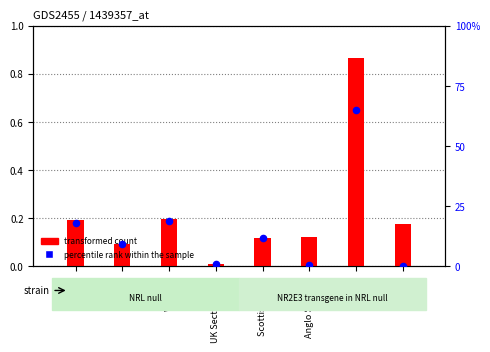

Which series contains the highest Y value?

percentile rank within the sample